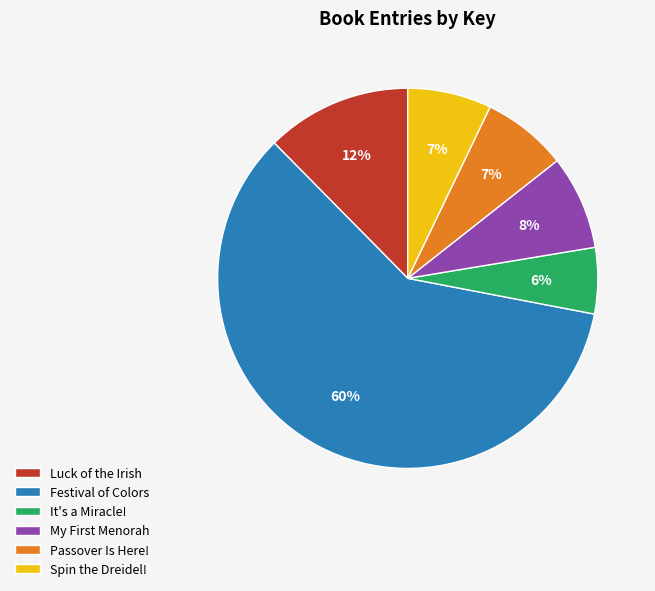

Combined, do Spin the Dreidel! and It's a Miracle! account for over 50%?

No